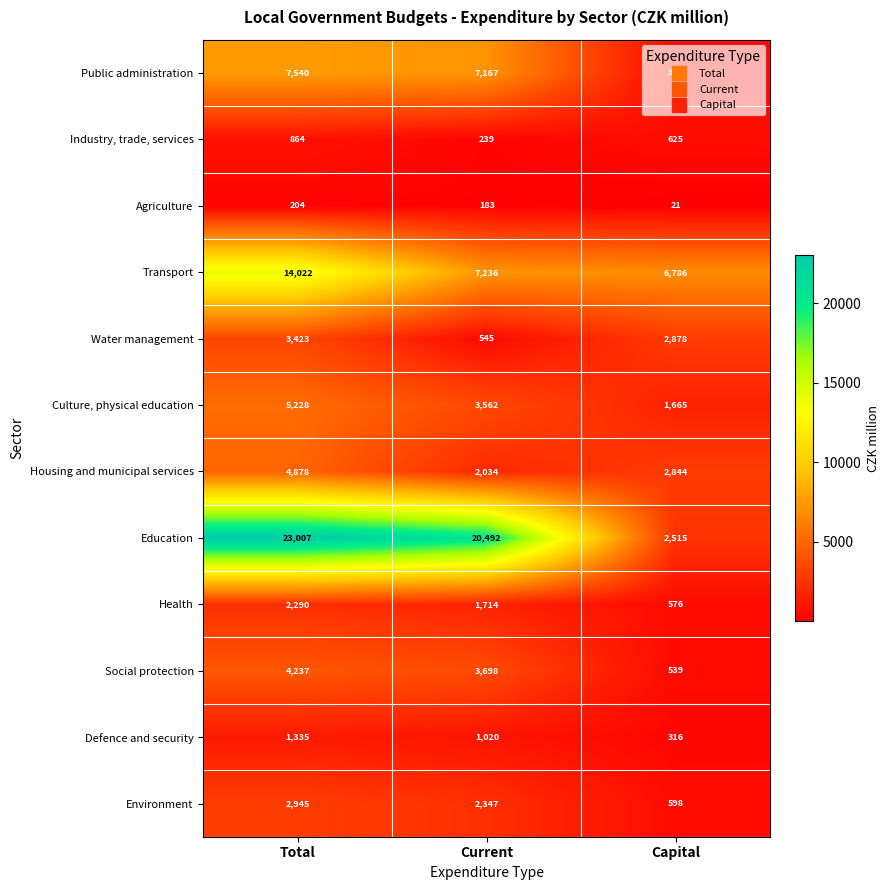

True or false: Public administration has a value of 7540 at Total.

True